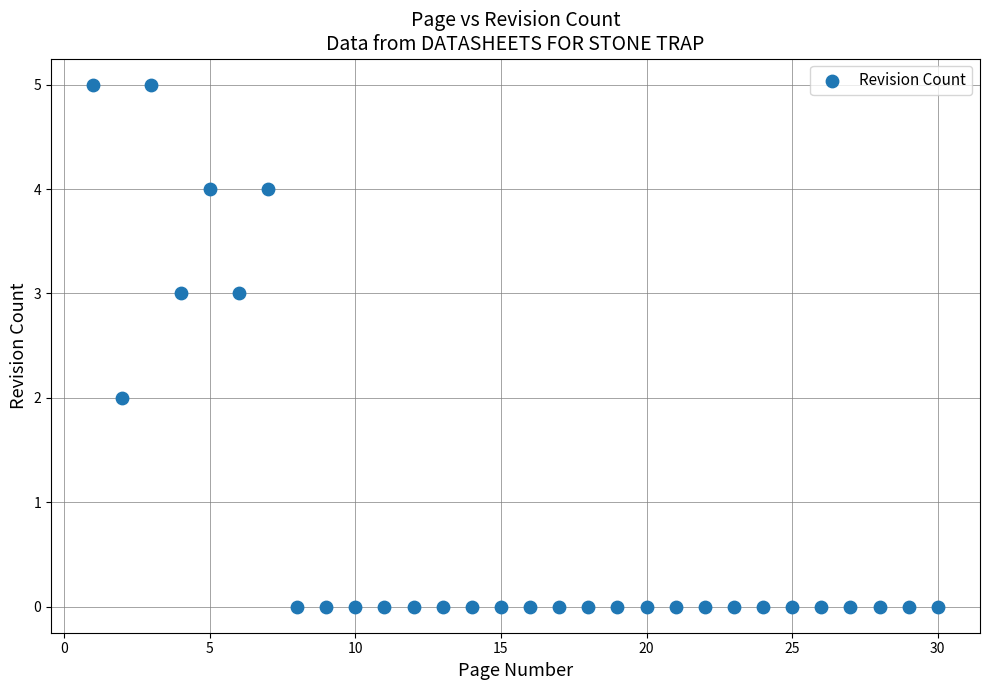

What is the range of X values (max minus min)?

29